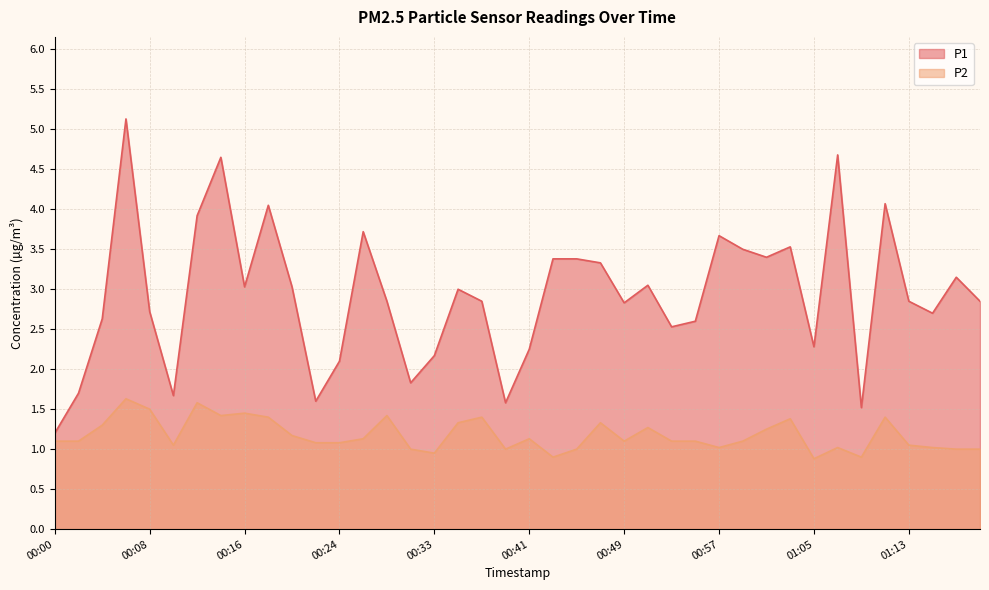

What is the difference between the maximum and second lowest values in the P2 series?

0.7